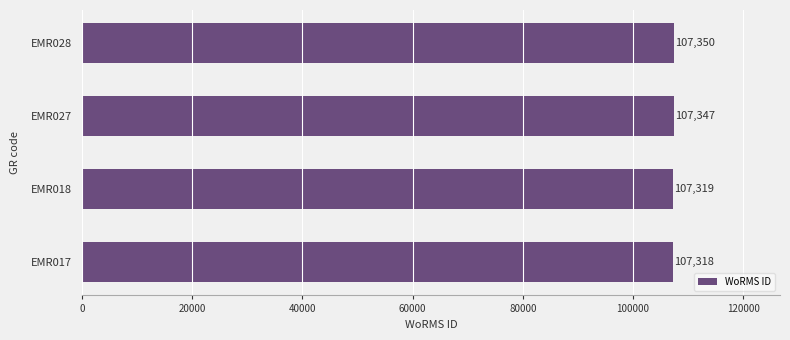

True or false: the data shows 167344 at EMR017.

False